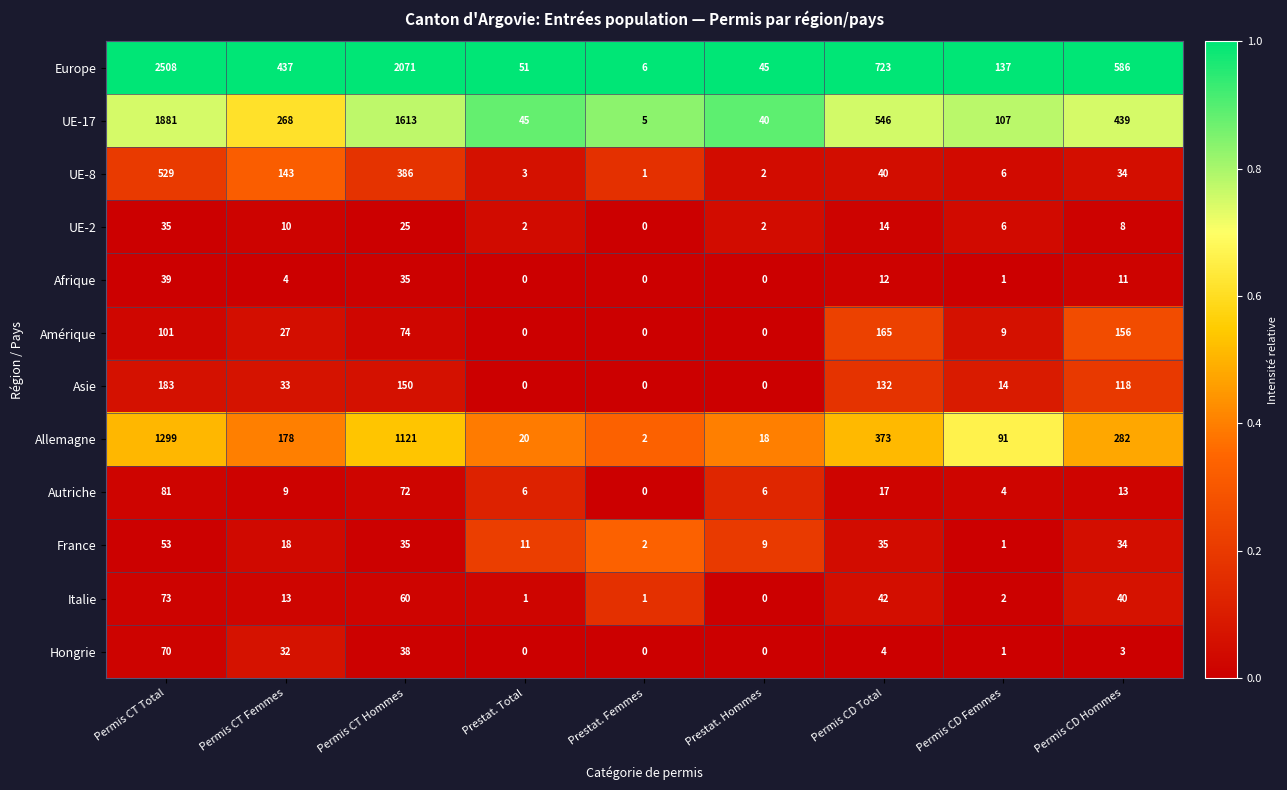

The value of UE-17 at Prestat. Femmes is 5. True or false?

True